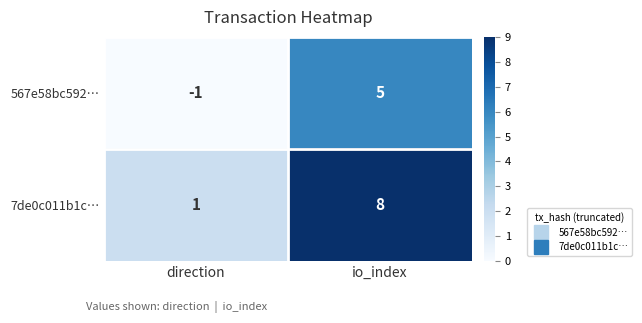

Reading left to right, transcribe all the data shown in this chart.

567e58bc592…: -1	5
7de0c011b1c…: 1	8